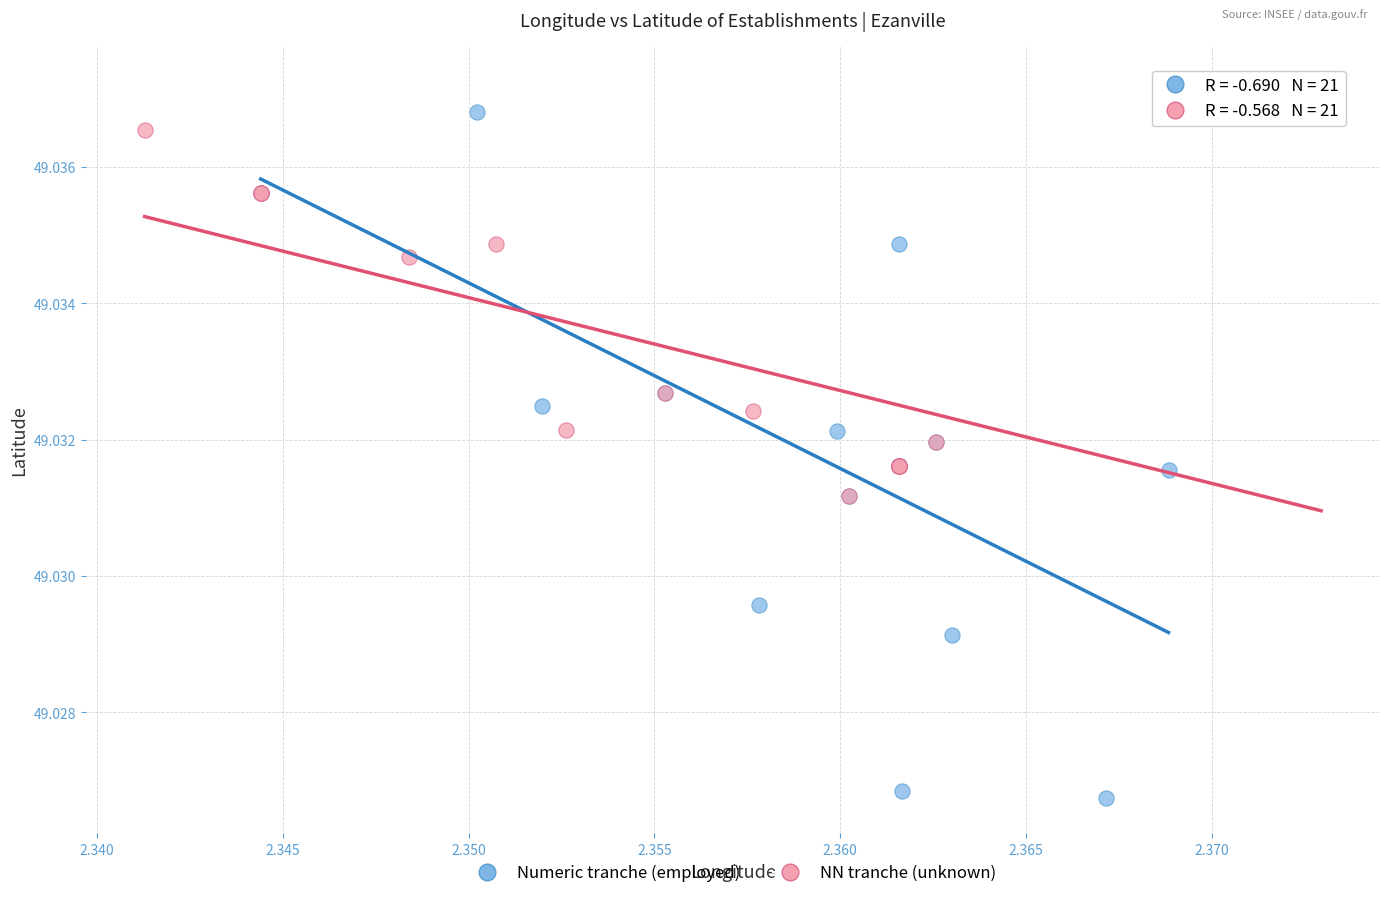

Which series contains the lowest Y value?

Numeric tranche (employed)